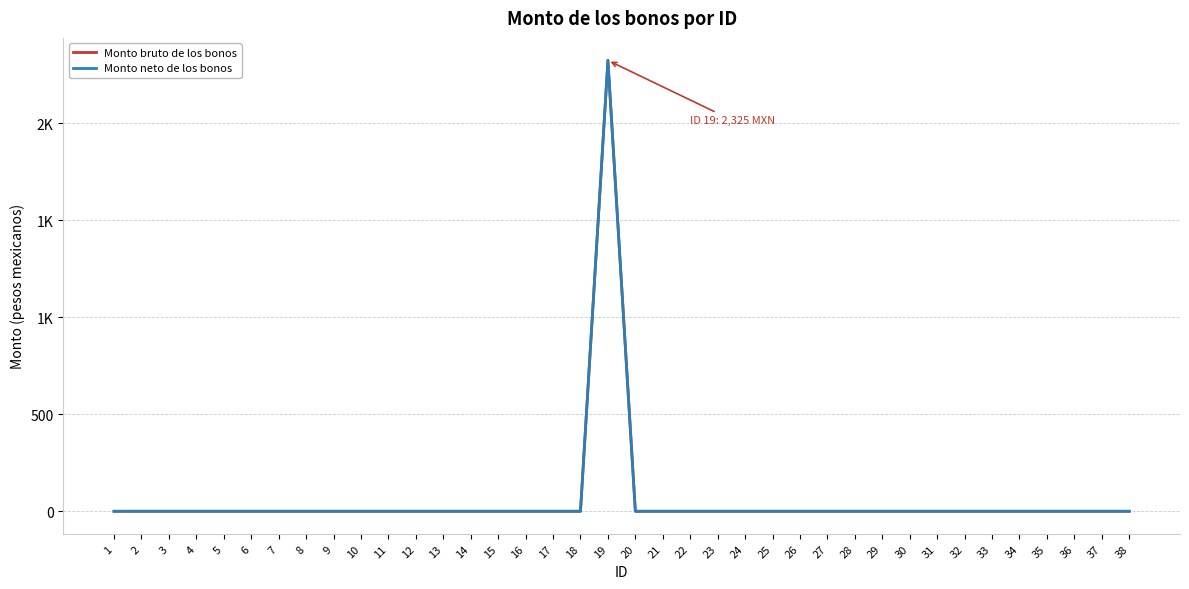

Reading right to left, transcribe all the data shown in this chart.

Monto bruto de los bonos: 38=0	37=0	36=0	35=0	34=0	33=0	32=0	31=0	30=0	29=0	28=0	27=0	26=0	25=0	24=0	23=0	22=0	21=0	20=0	19=2325	18=0	17=0	16=0	15=0	14=0	13=0	12=0	11=0	10=0	9=0	8=0	7=0	6=0	5=0	4=0	3=0	2=0	1=0
Monto neto de los bonos: 38=0	37=0	36=0	35=0	34=0	33=0	32=0	31=0	30=0	29=0	28=0	27=0	26=0	25=0	24=0	23=0	22=0	21=0	20=0	19=2325	18=0	17=0	16=0	15=0	14=0	13=0	12=0	11=0	10=0	9=0	8=0	7=0	6=0	5=0	4=0	3=0	2=0	1=0